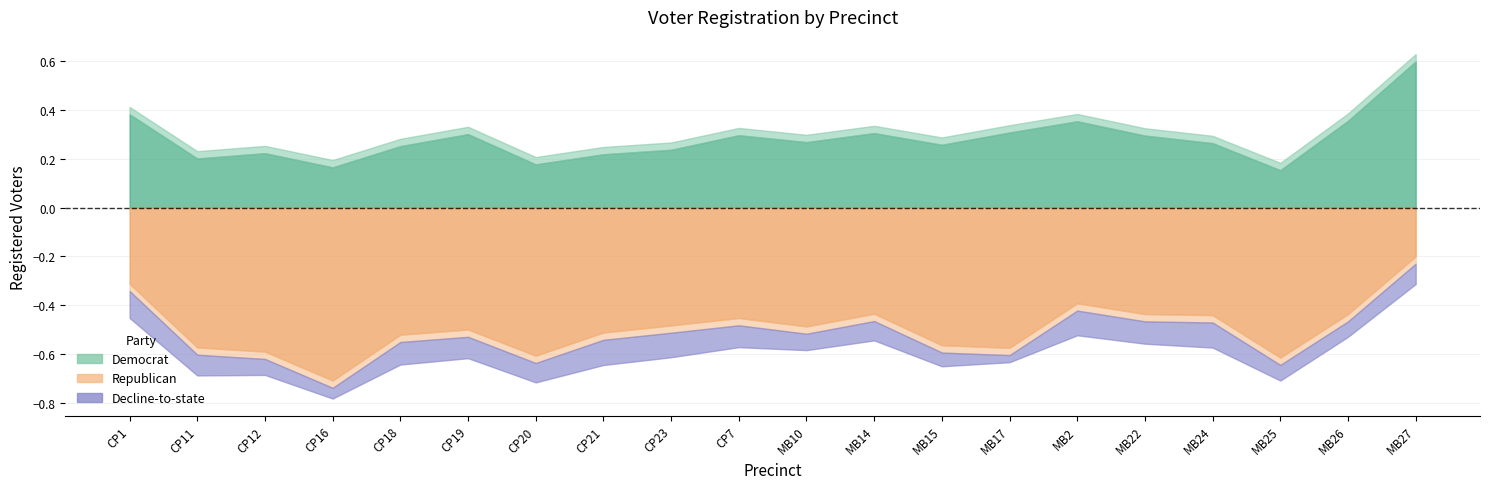

Is it true that dcl equals 61 at CP19?

True